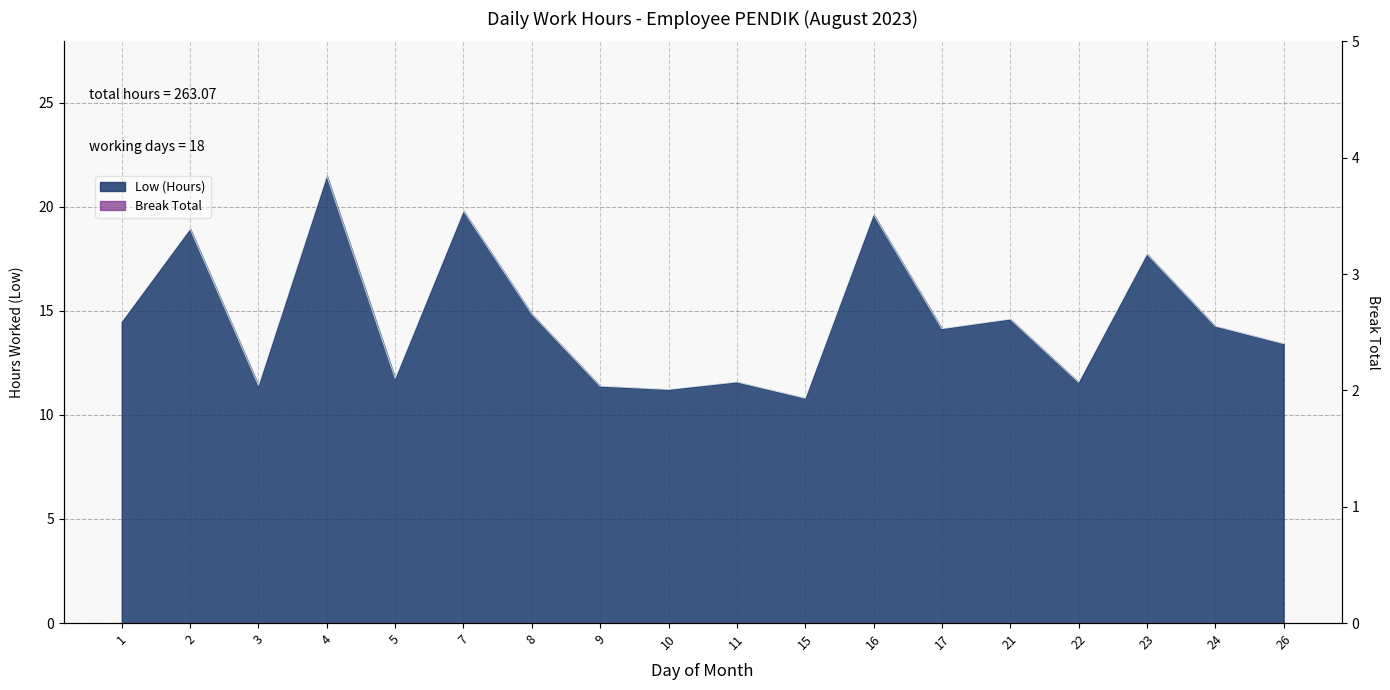

Reading left to right, extract all data points from this chart.

1=14.5	2=18.9	3=11.4	4=21.5	5=11.8	7=19.8	8=14.8	9=11.4	10=11.2	11=11.6	15=10.8	16=19.6	17=14.1	21=14.6	22=11.6	23=17.7	24=14.3	26=13.4